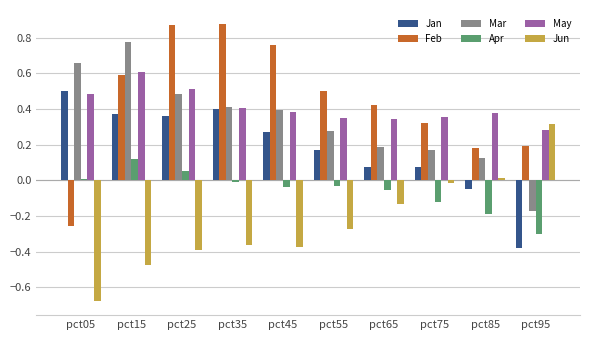

At which label does Jan reach its peak?

pct05